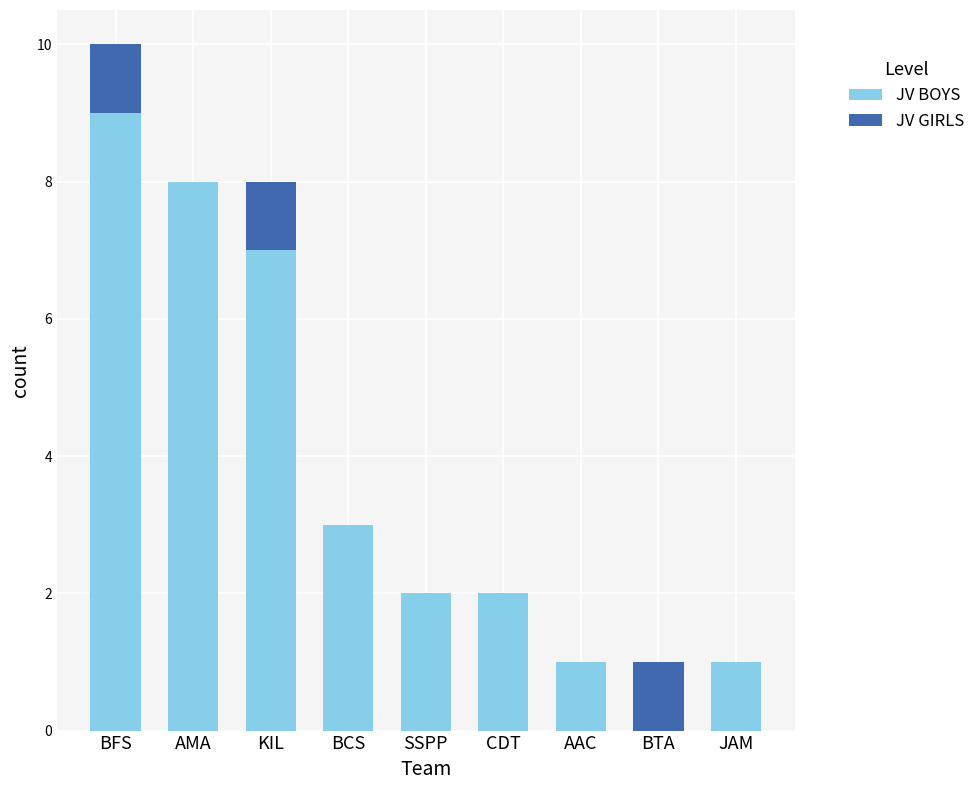

Which category has the highest value in the JV BOYS series?

BFS